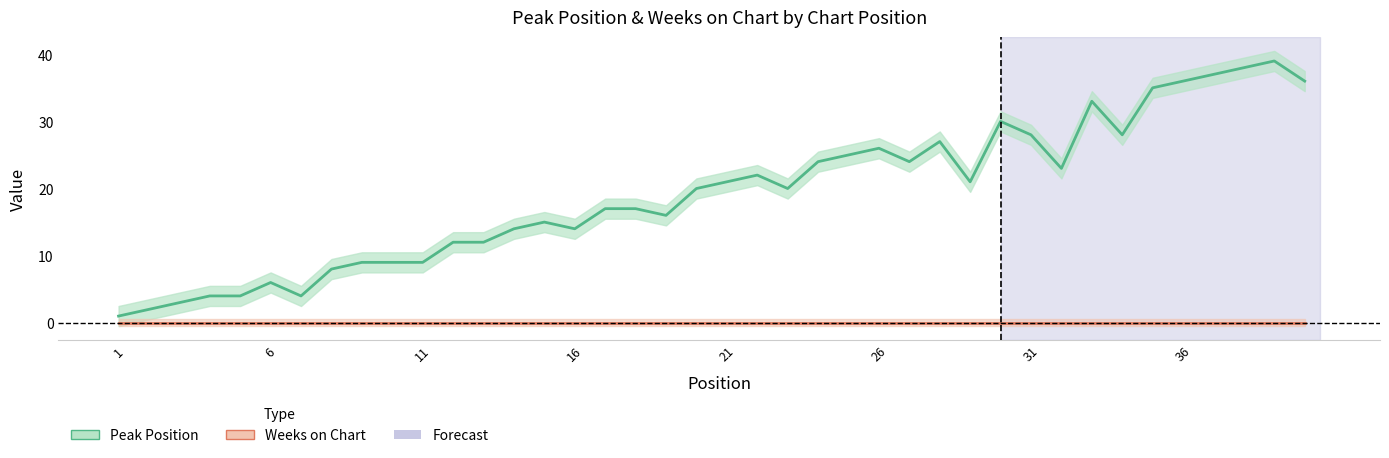

True or false: Weeks on Chart and Peak Position intersect in this chart.

False